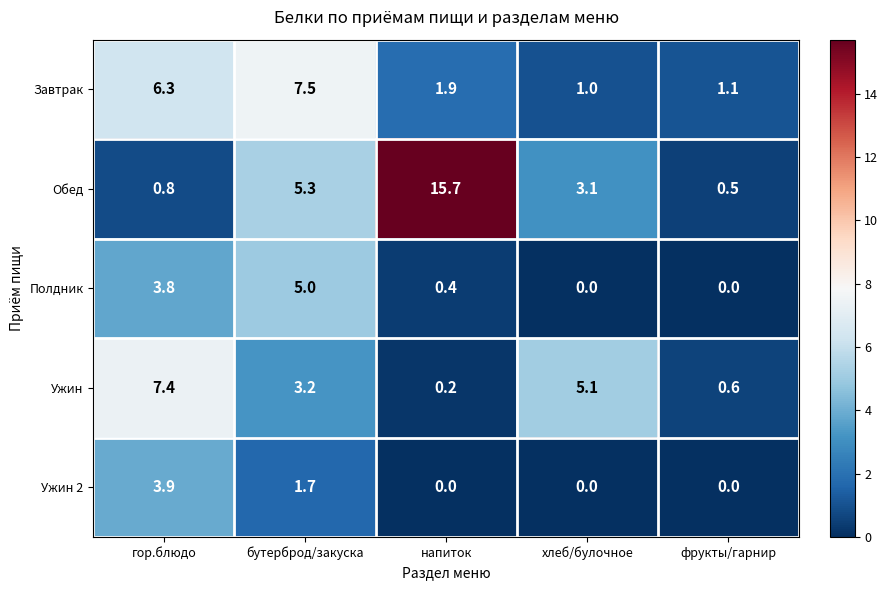

What is the sum of the Ужин values at напиток and гор.блюдо?

7.6